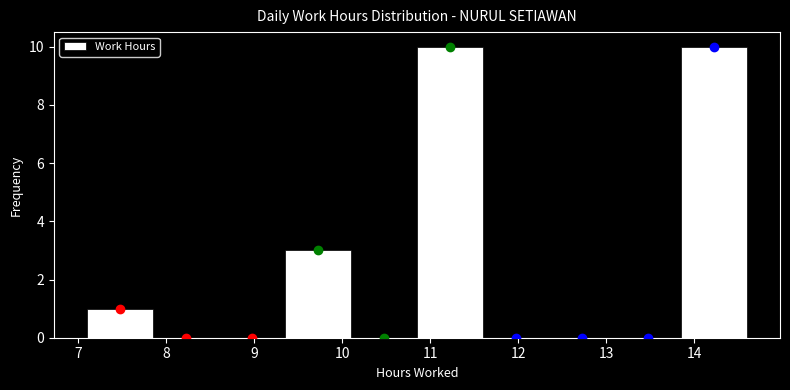

How tall is the bar that spans 10.85 to 11.60 on the x-axis? Neither the bar edges nor the heights are printed on the chart, so give them approximately, as read against the axes.

10